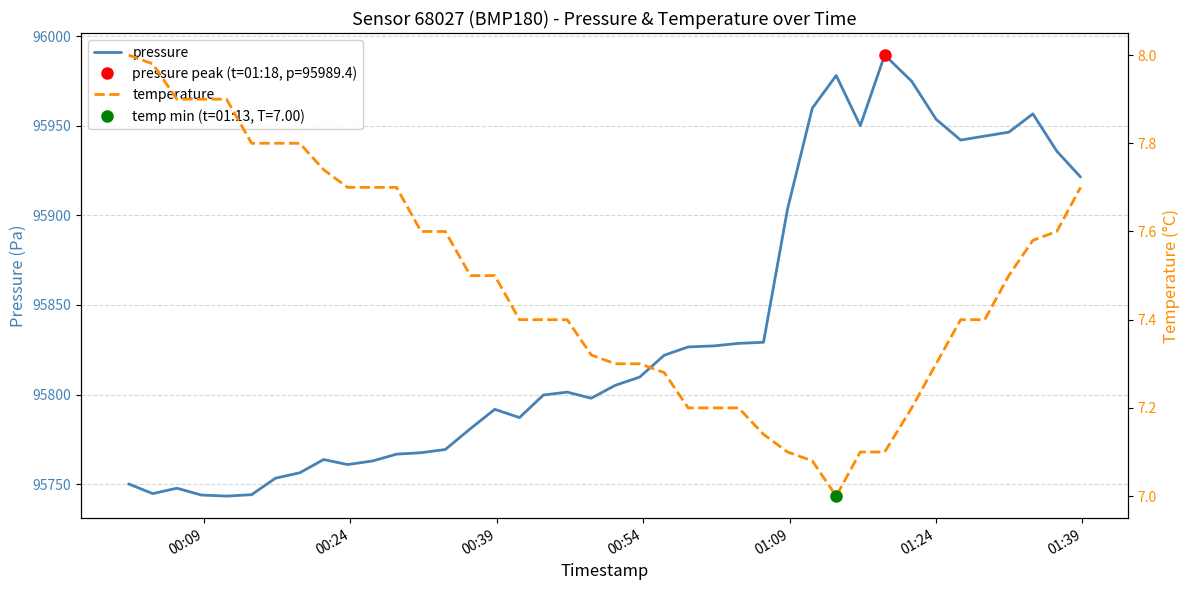

Which series has the widest spread of values?

pressure